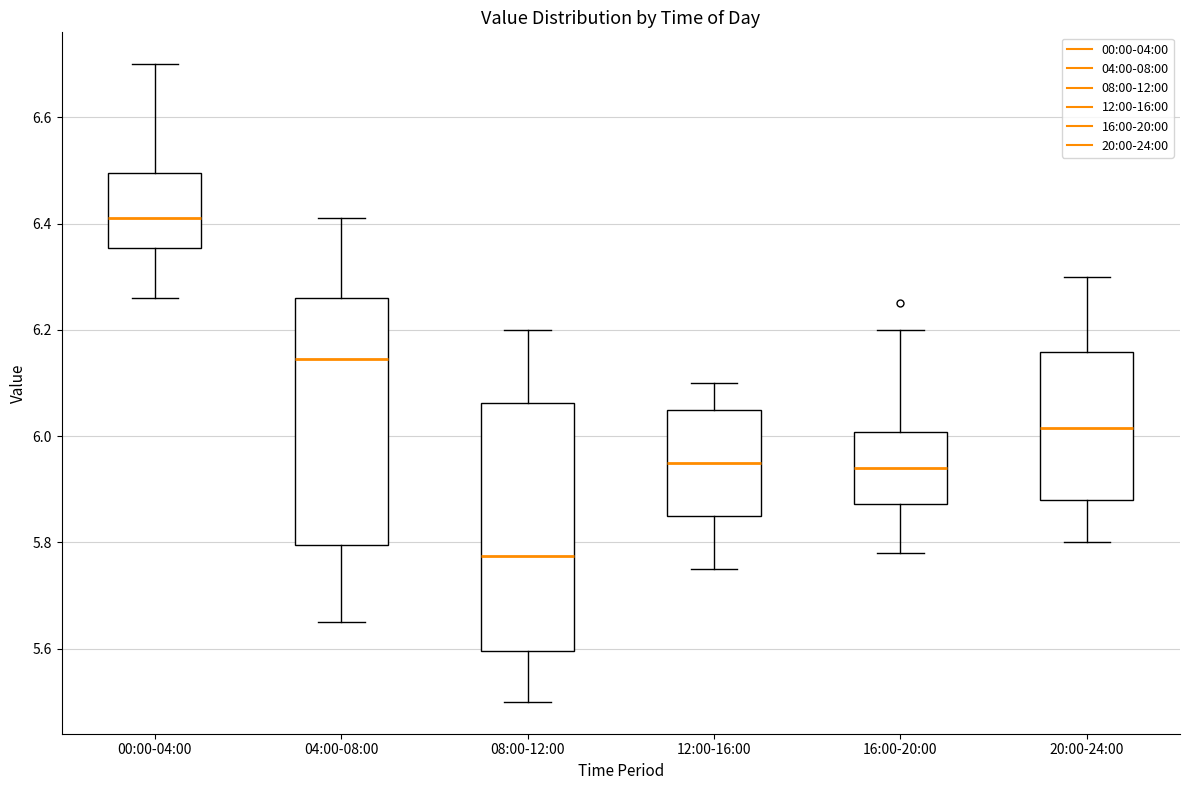

Where is the lower edge of the box for 12:00-16:00 on the y-axis? The values are not printed on the chart, so give them approximately, as read against the axis.

5.86